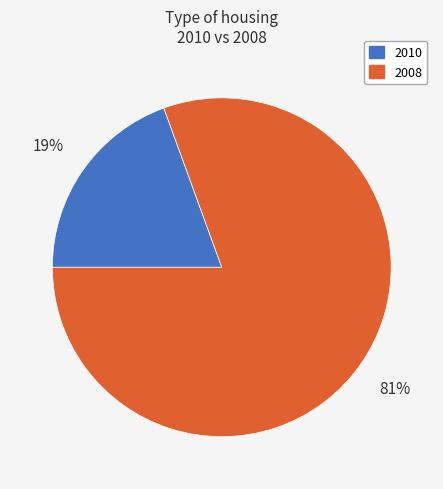

True or false: 2010 accounts for 8% of the total.

False